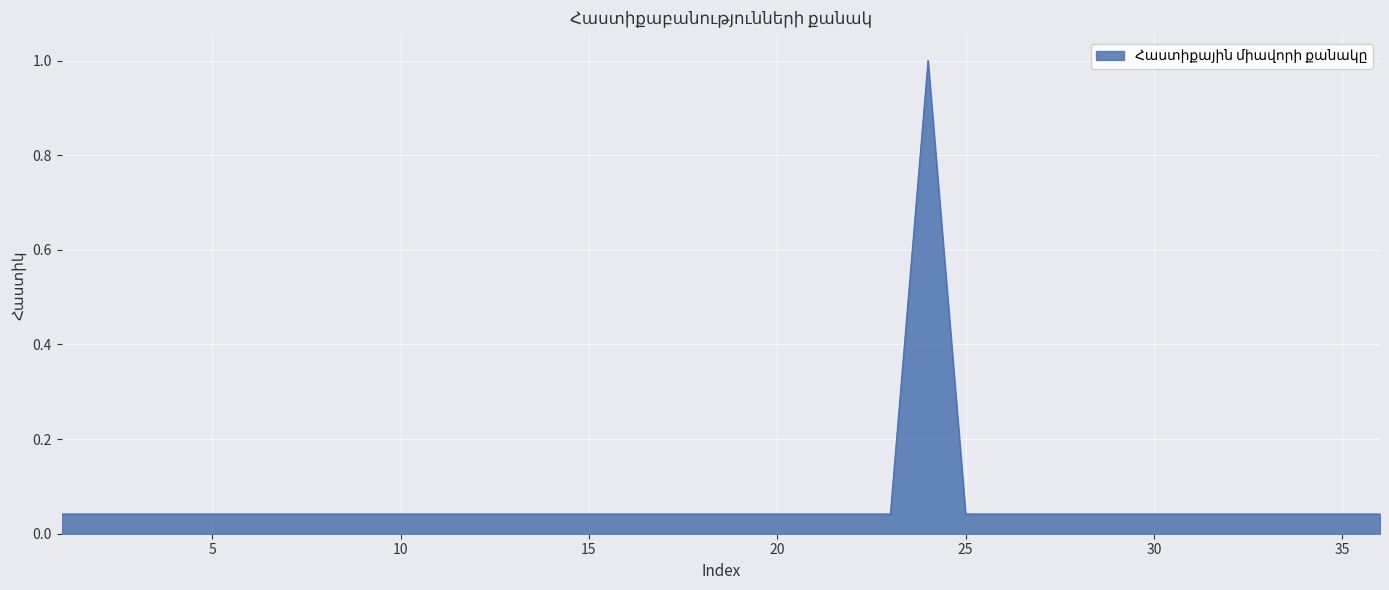

What is the difference between the maximum and minimum values?

1.0